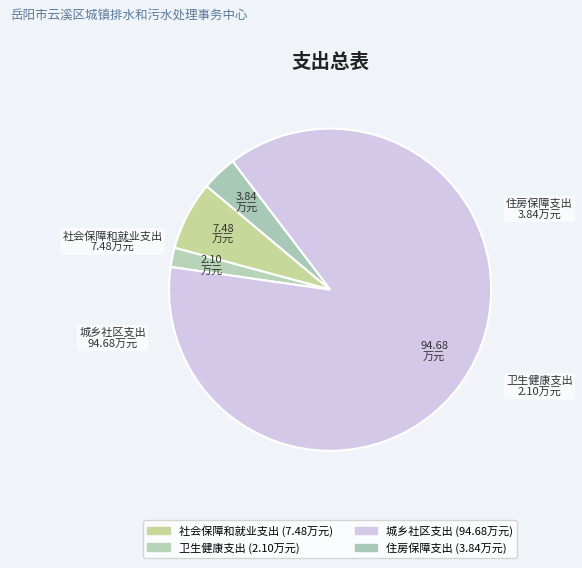

True or false: 卫生健康支出 accounts for 9% of the total.

False